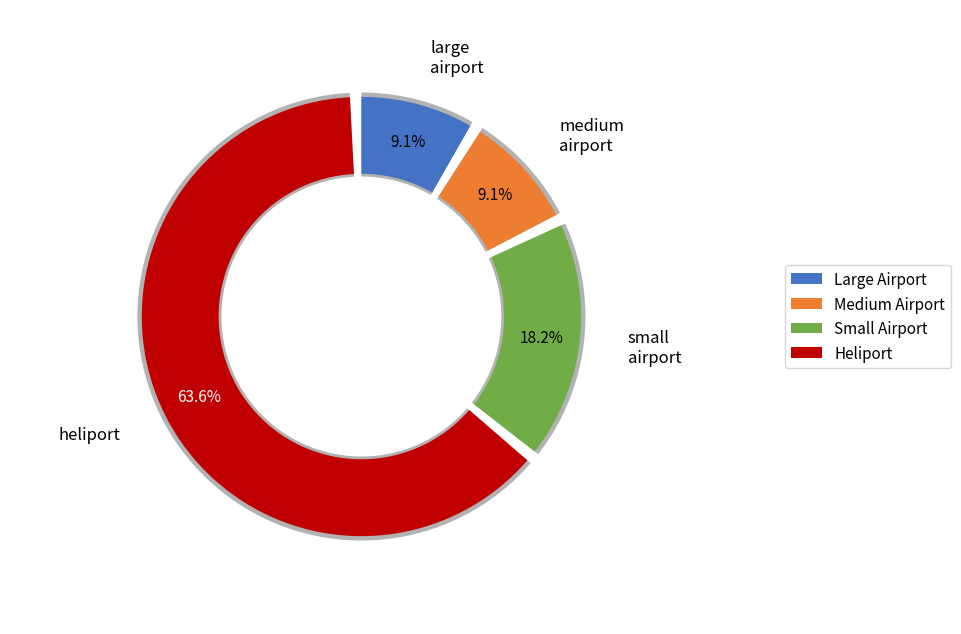

What is the majority slice?

heliport